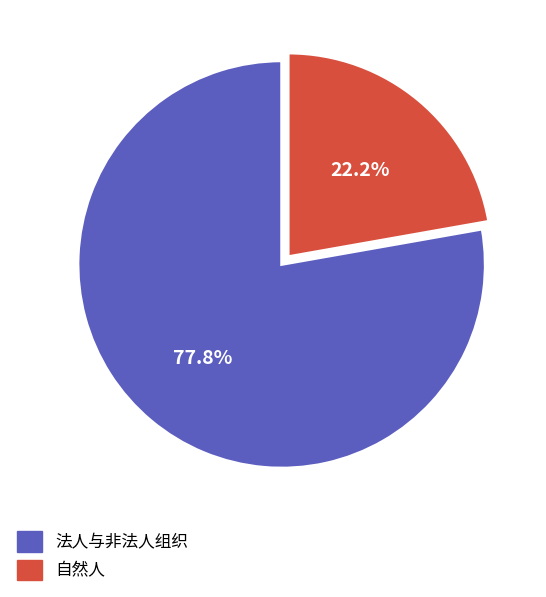

What percentage is the 法人与非法人组织 slice, to the nearest percent?

78%